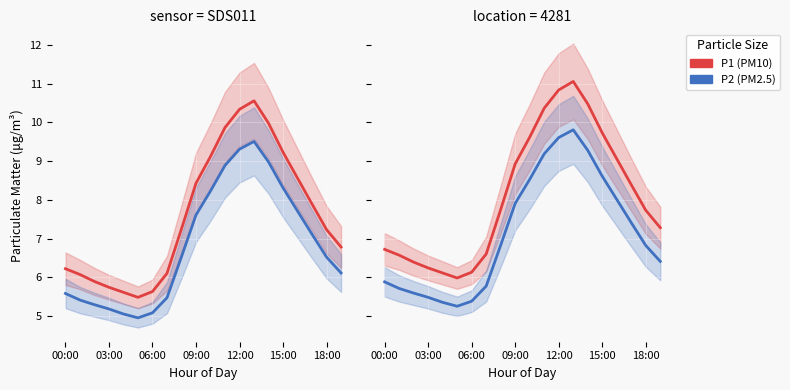

What is the value of the P1 point at the 3rd from the left?

6.4